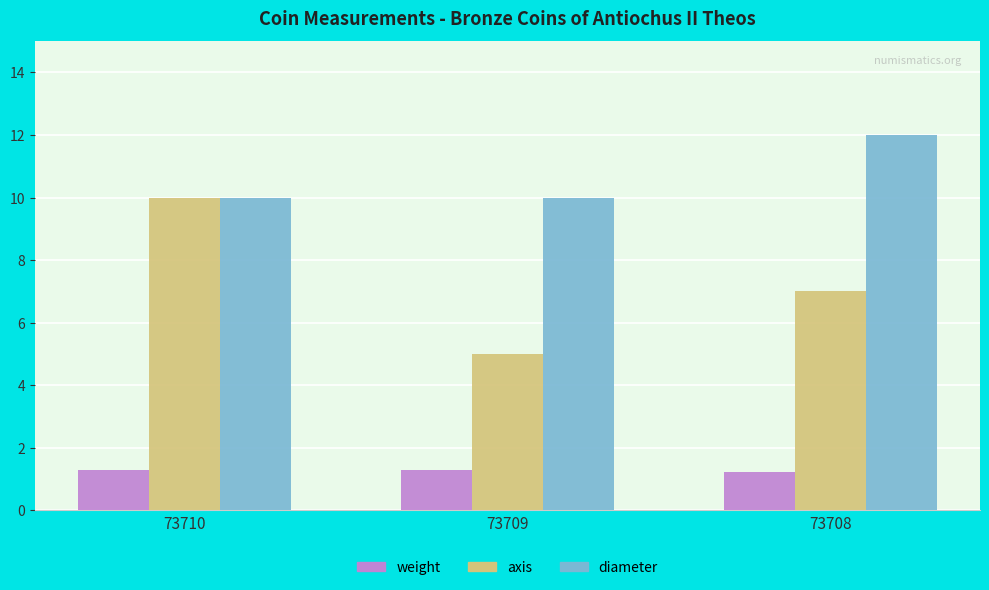

How many categories are shown in the chart?

3